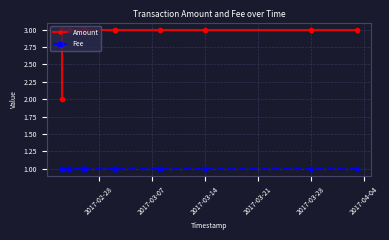

What is the spread (max minus min) of values at 2017-03-28?

2.0